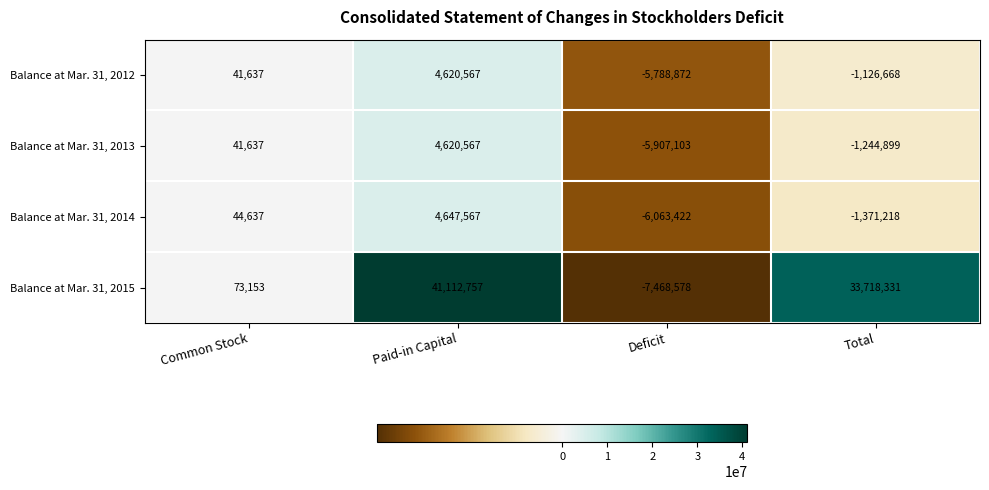

Where is Balance at Mar. 31, 2014 nearest to the value -707927?

Total